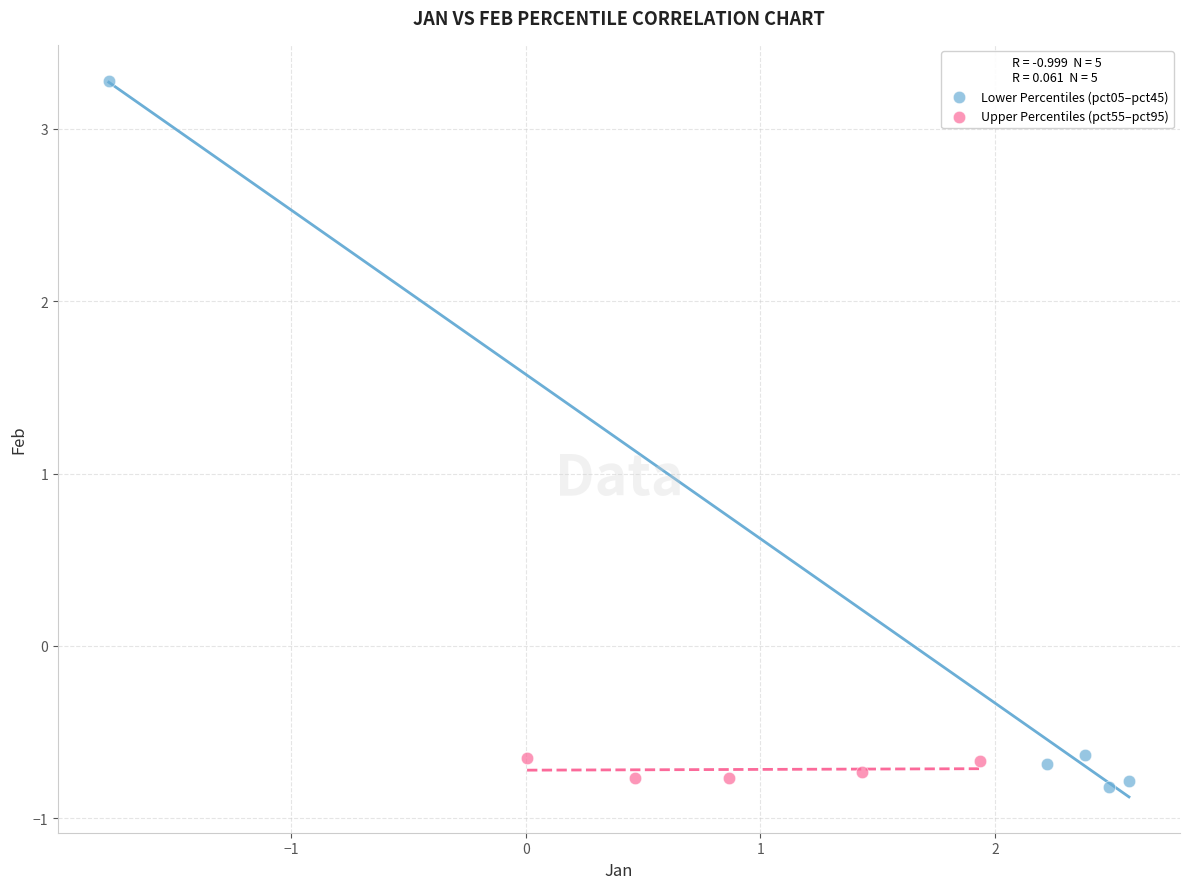

Which series contains the highest Y value?

Lower Percentiles (pct05–pct45)